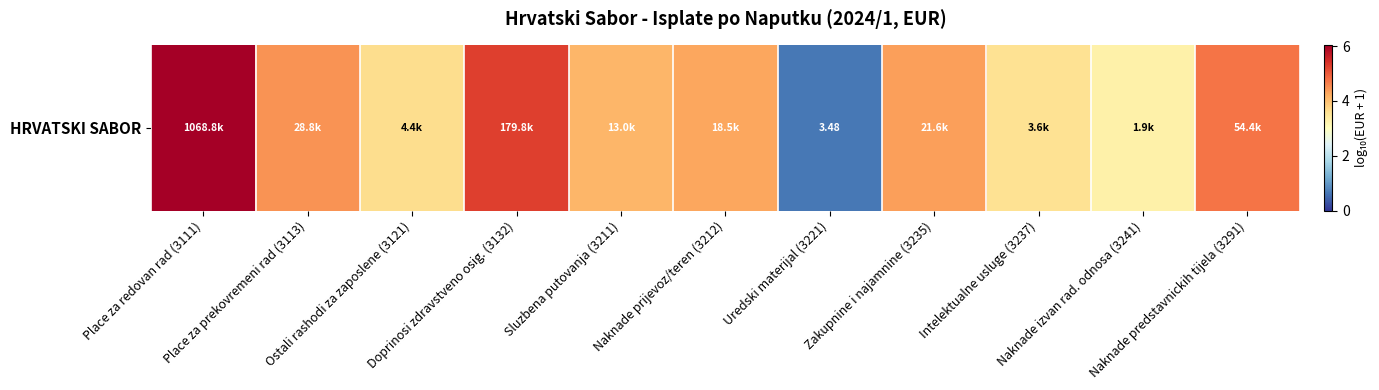

Approximately how many times larger is the value at Naknade prijevoz/teren (3212) compared to Sluzbena putovanja (3211)?

1.0